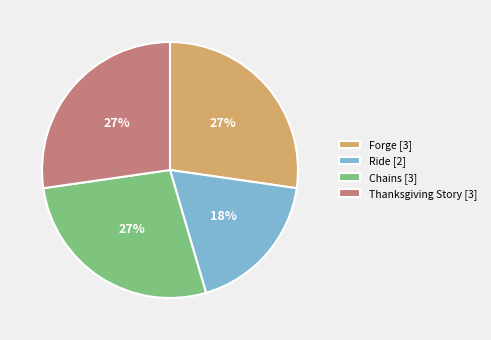

Which slice is the smallest?

Ride